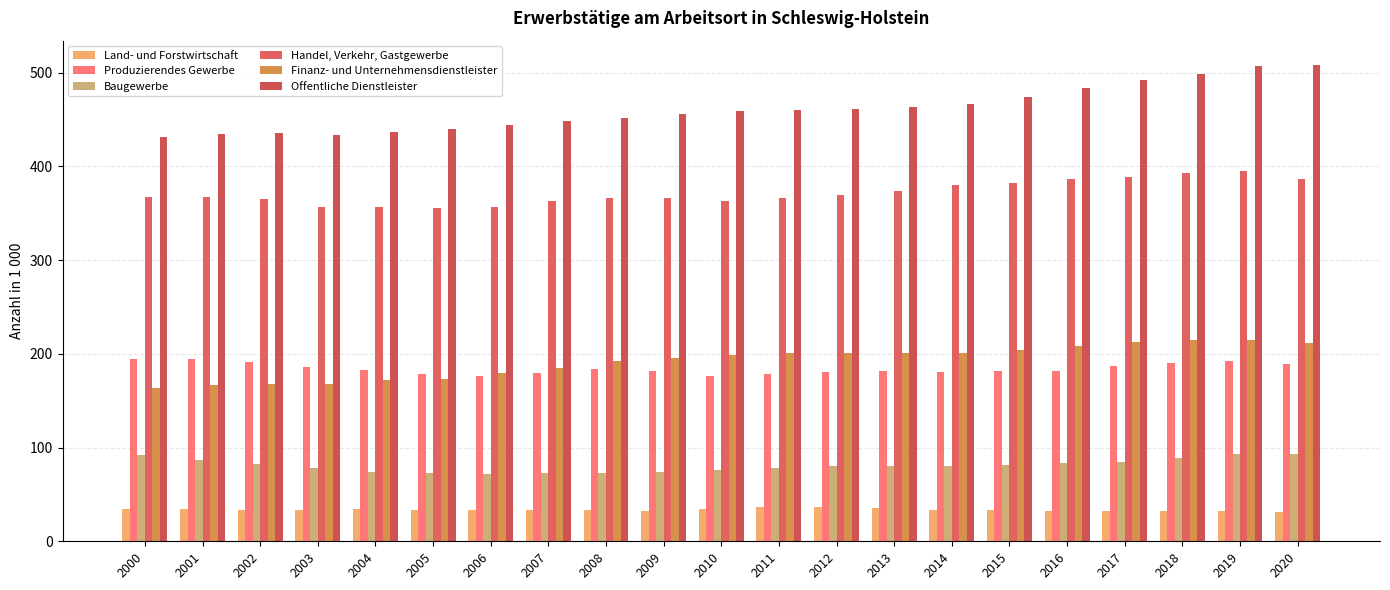

Reading left to right, list all the values displayed in this chart.

Land- und Forstwirtschaft: 34.5	34.1	33.8	33.7	33.9	33.3	33.1	33.5	33.7	32.6	34.4	36.5	36.3	35.2	33.7	33.3	32.8	32.0	31.9	32.2	31.3
Produzierendes Gewerbe: 194.8	194.9	190.8	185.8	182.8	178.5	176.6	179.6	183.9	181.3	176.5	178.3	180.4	181.5	180.9	181.3	181.2	186.6	190.0	191.9	189.5
Baugewerbe: 92.0	87.2	82.7	78.1	74.4	72.6	71.9	72.9	73.0	74.0	76.0	78.3	80.4	80.7	80.3	81.0	83.3	84.3	89.1	93.3	93.3
Handel, Verkehr, Gastgewerbe: 366.8	367.5	364.9	356.7	356.6	355.7	357.0	362.8	366.4	366.1	362.6	365.9	369.0	373.3	380.5	382.5	386.4	389.2	392.9	395.1	386.3
Finanz- und Unternehmensdienstleister: 163.5	166.8	167.6	168.3	171.7	173.6	179.2	185.1	192.2	195.4	198.8	201.1	201.3	200.4	200.7	203.8	208.7	212.4	214.8	214.3	211.4
Offentliche Dienstleister: 431.8	434.6	435.6	433.5	436.9	439.3	444.5	448.5	451.2	456.4	459.1	460.4	460.9	463.1	466.7	474.2	483.2	492.6	498.6	507.1	508.7